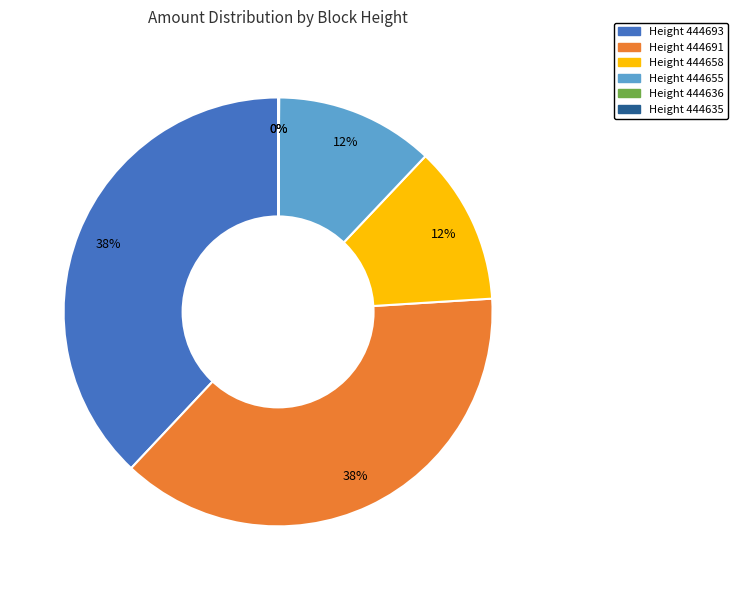

To the nearest percent, what is the difference between the largest and smallest slice percentages?

38%